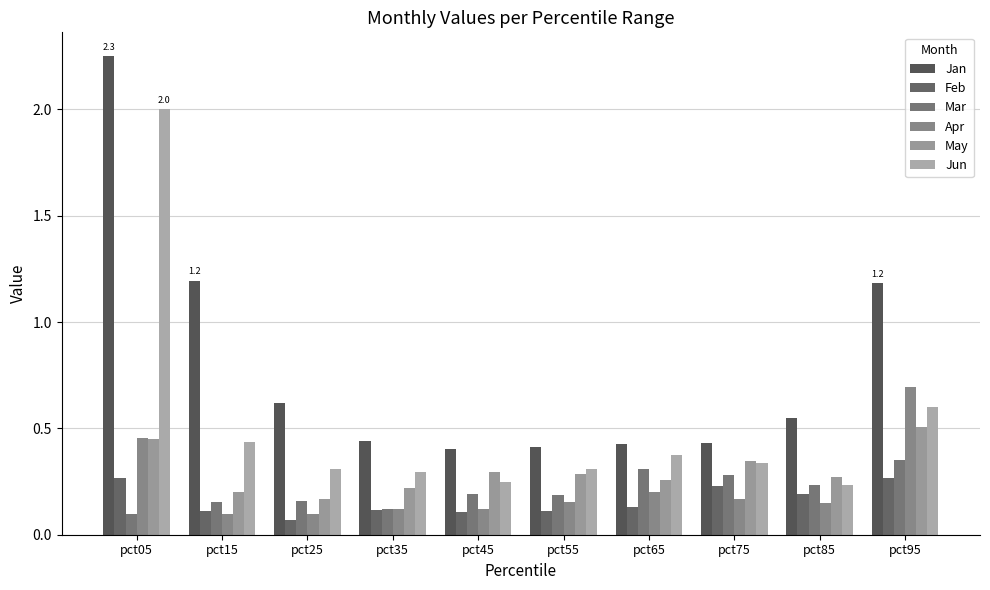

The Jan series shows 0.5 at pct95. True or false?

False